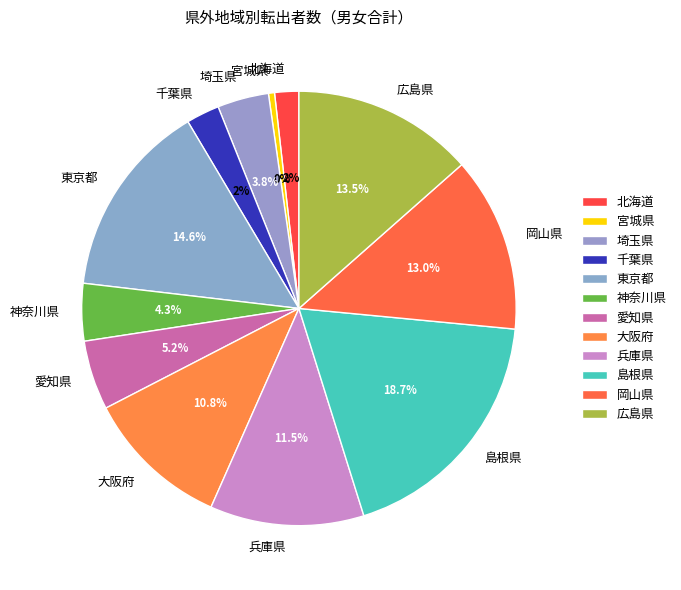

Do 東京都 and 島根県 together represent more than half of the pie?

No